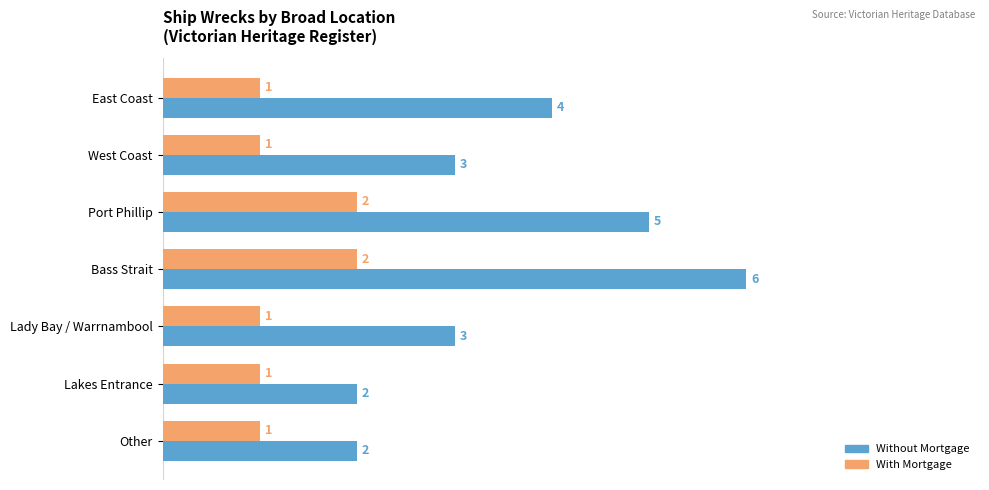

What is the difference between the Without Mortgage values at Lady Bay / Warrnambool and Bass Strait?

3